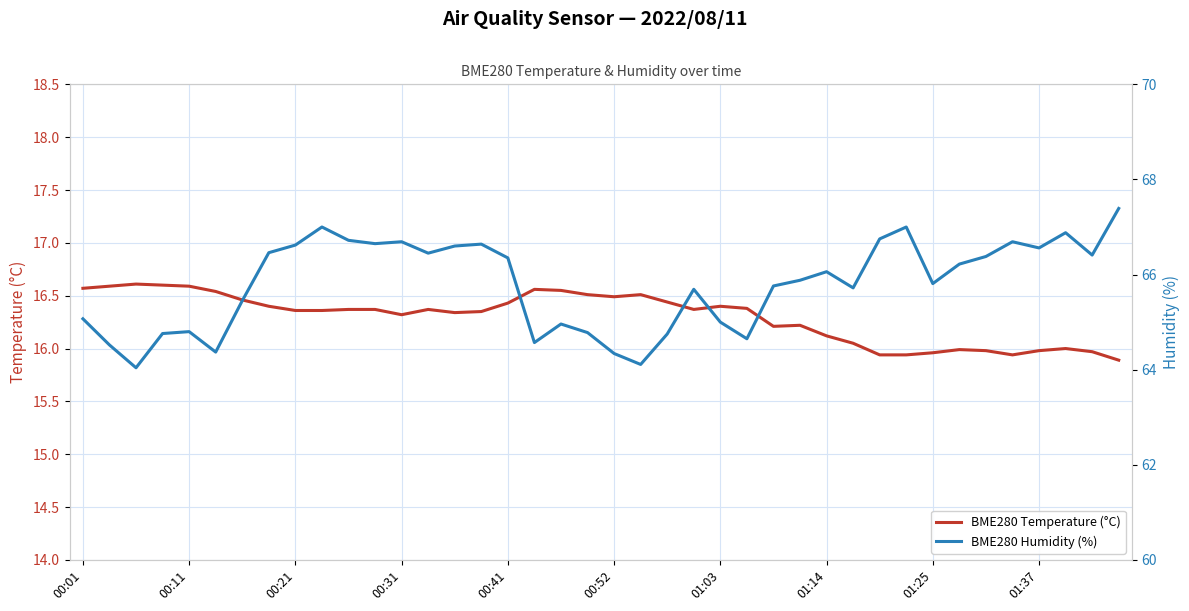

The value of BME280 Temperature (°C) at 00:11 is 16.6. True or false?

True